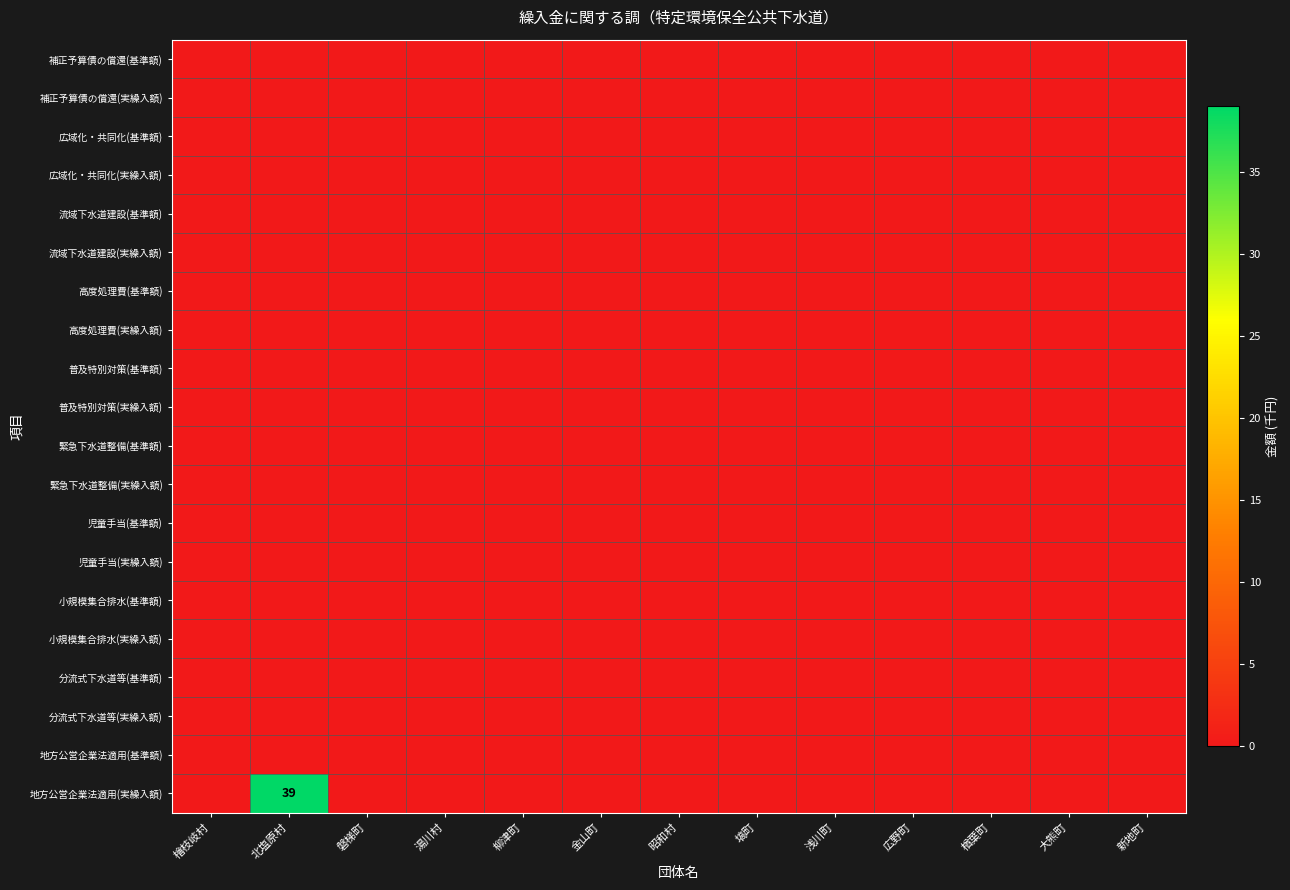

True or false: 地方公営企業法適用(実繰入額) has a value of 39 at 北塩原村.

True